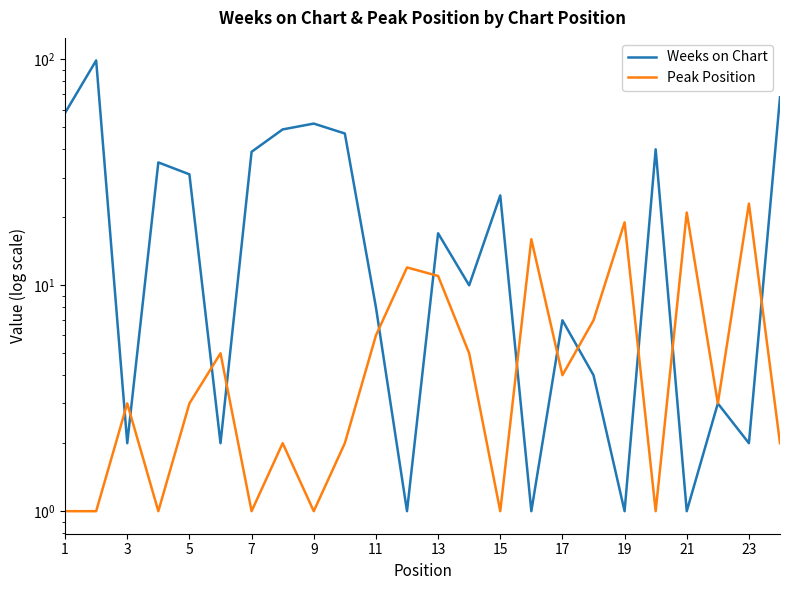

Is this an area chart (filled region under the line)?

No